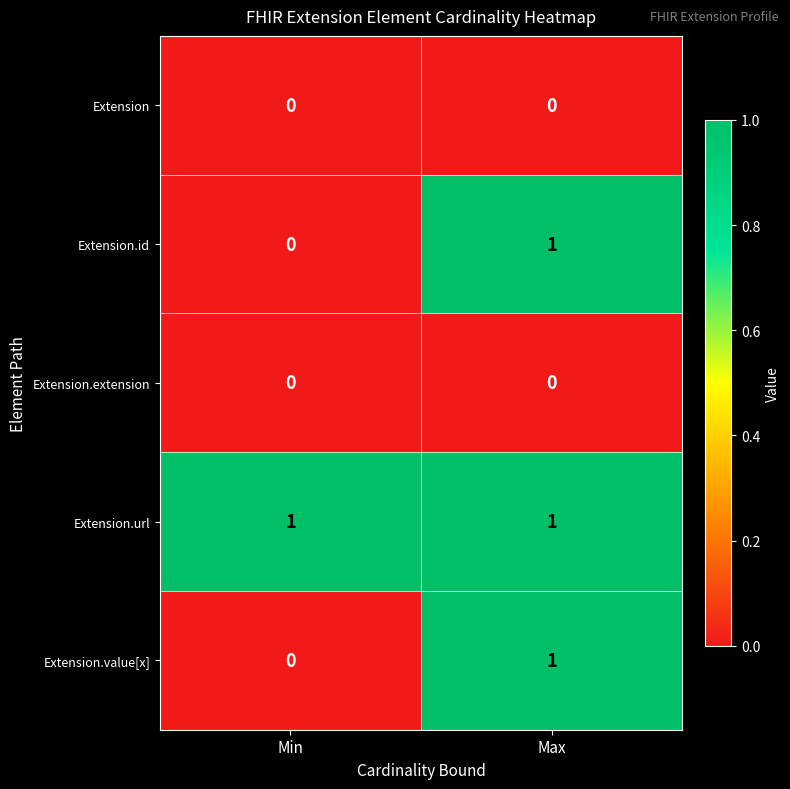

Reading left to right, extract all data points from this chart.

Extension: Min=0	Max=0
Extension.id: Min=0	Max=1
Extension.extension: Min=0	Max=0
Extension.url: Min=1	Max=1
Extension.value[x]: Min=0	Max=1